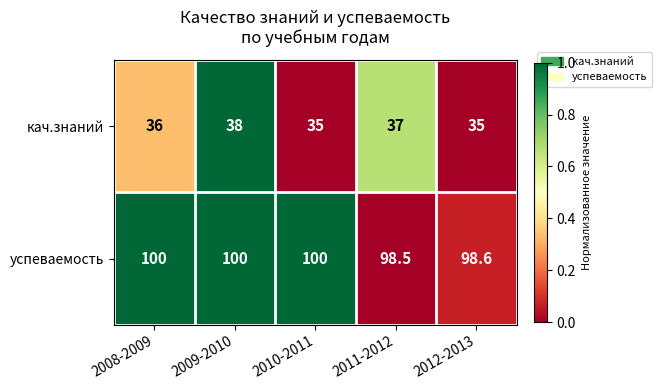

What is the sum of the кач.знаний values at 2010-2011 and 2012-2013?

70.0